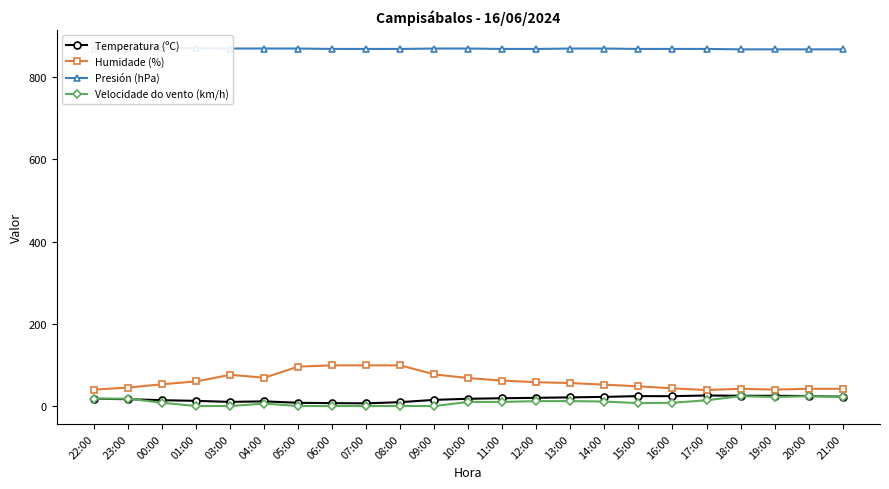

True or false: Velocidade do vento (km/h) and Temperatura (ºC) intersect in this chart.

True